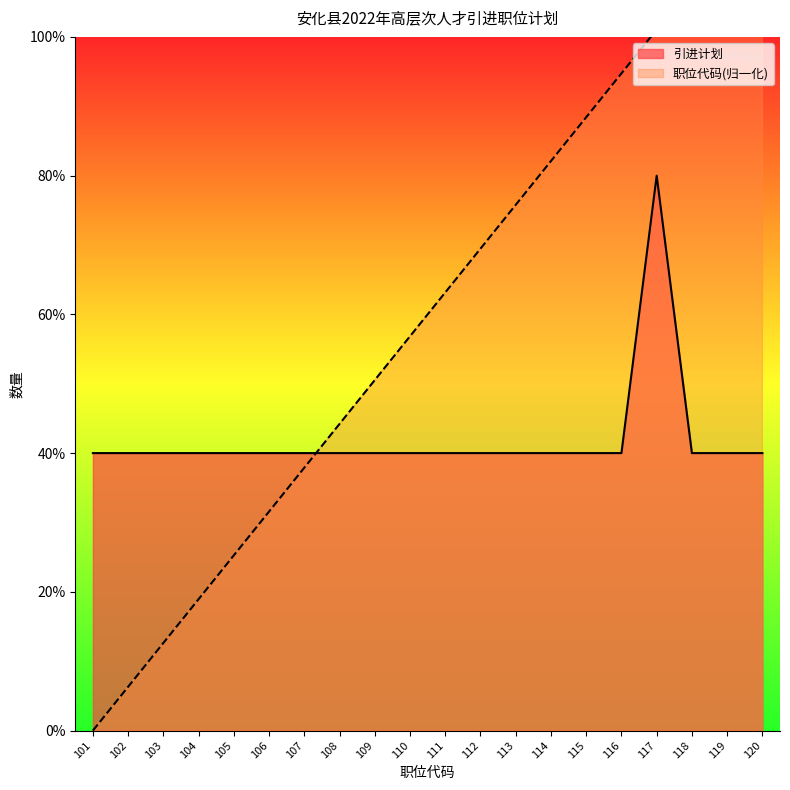

Reading left to right, list all the values displayed in this chart.

引进计划: 1.0	1.0	1.0	1.0	1.0	1.0	1.0	1.0	1.0	1.0	1.0	1.0	1.0	1.0	1.0	1.0	2.0	1.0	1.0	1.0
职位代码: 0.0	0.2	0.3	0.5	0.6	0.8	0.9	1.1	1.3	1.4	1.6	1.7	1.9	2.1	2.2	2.4	2.5	2.7	2.8	3.0